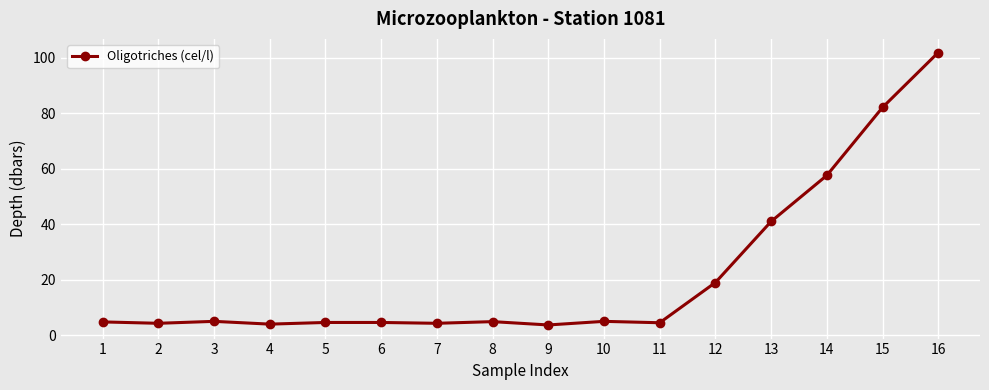

Is it true that the value at 8 is 4.9?

True